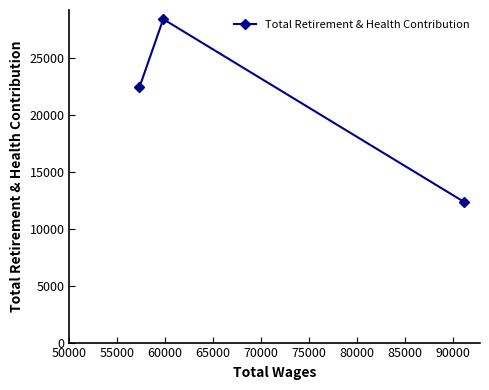

What is the sum of all values?

63152